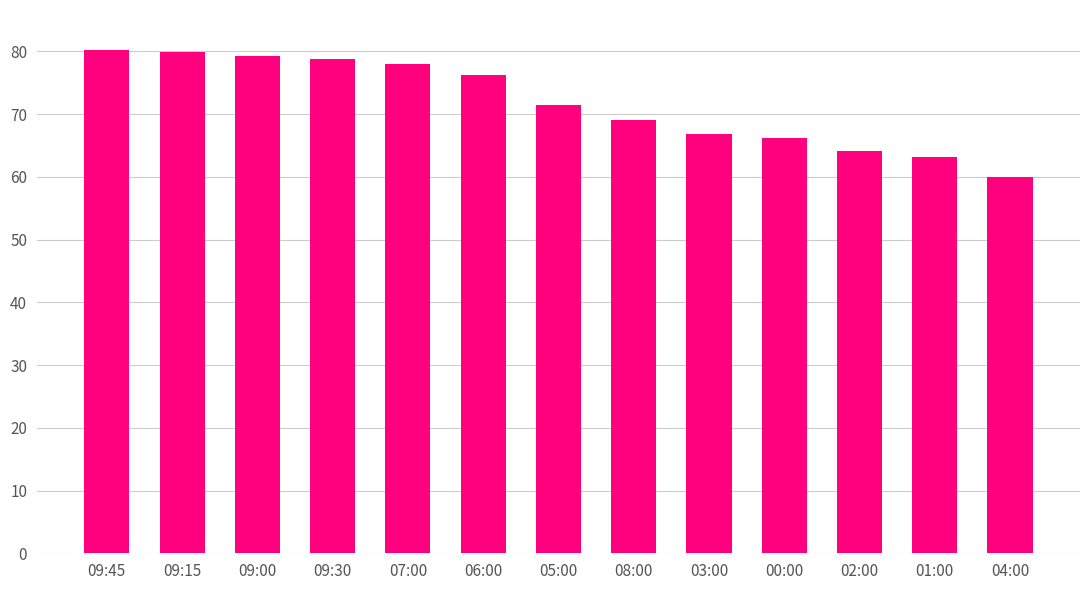

What is the change in value from 00:00 to 04:00?

-6.2